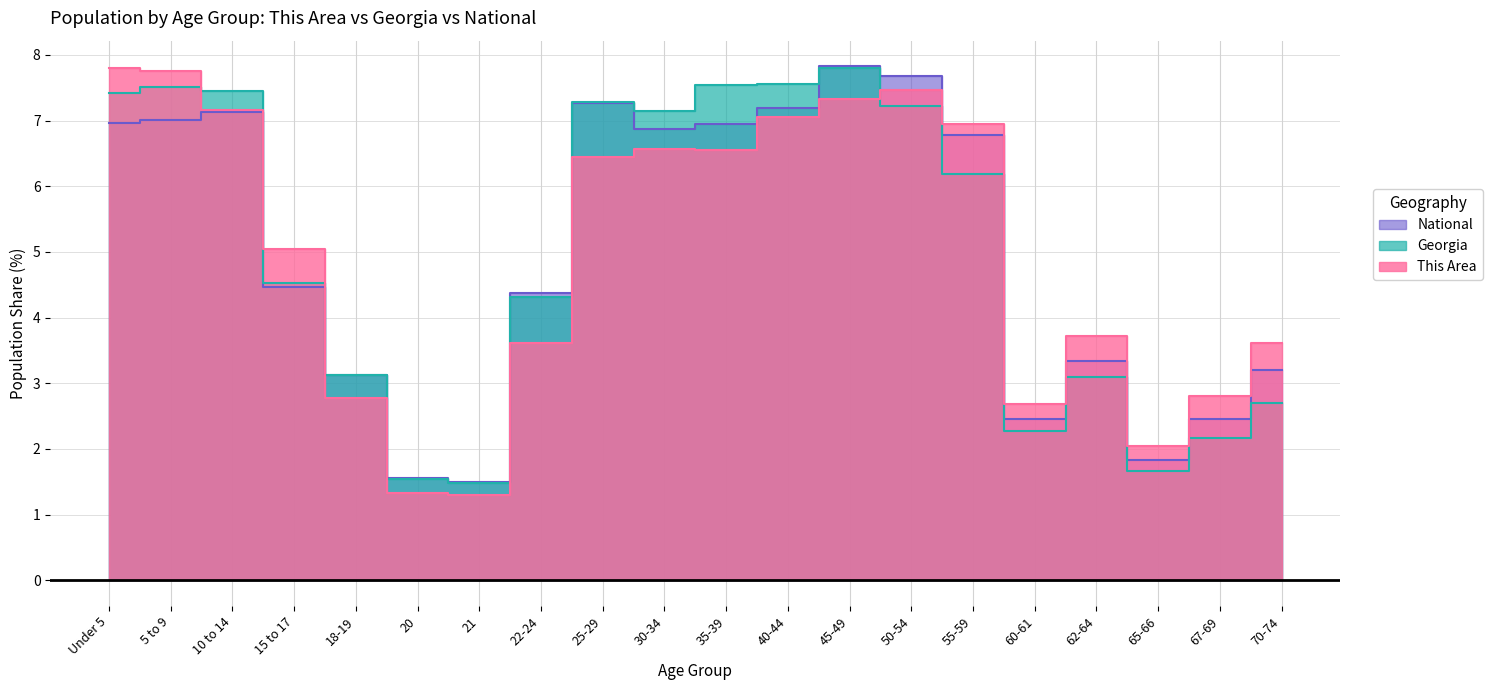

What is the sum of all Georgia values?

100.0